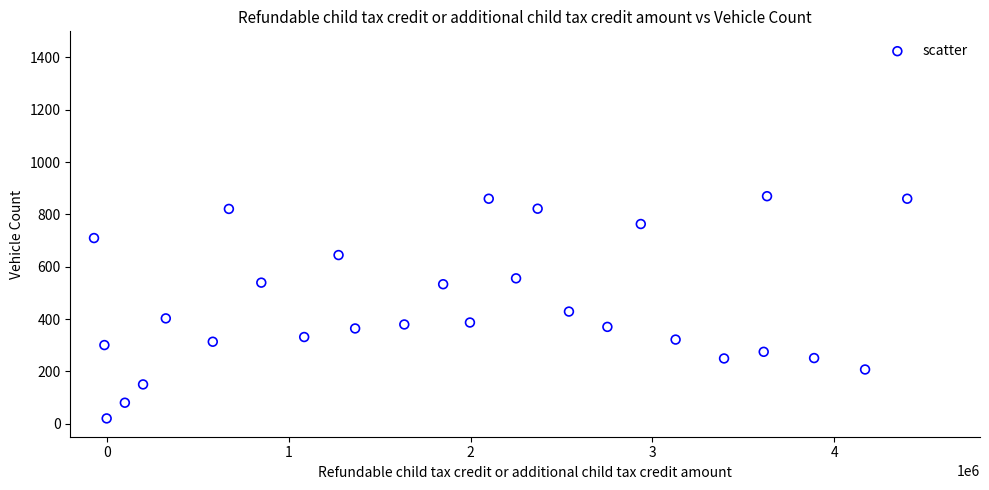

What is the range of X values (max minus min)?

4469591.7